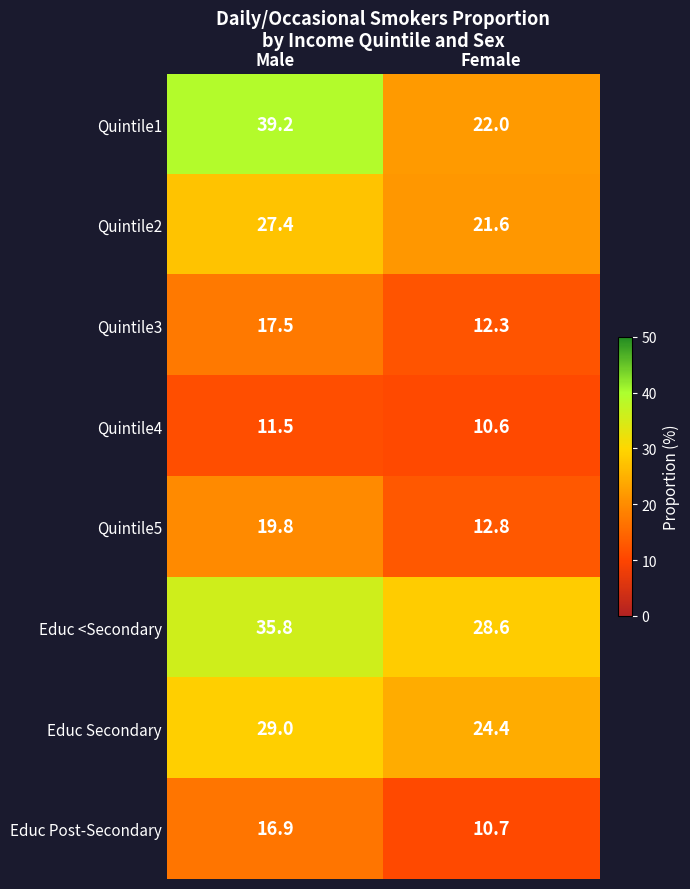

What is the spread (max minus min) of values at Female?

18.0